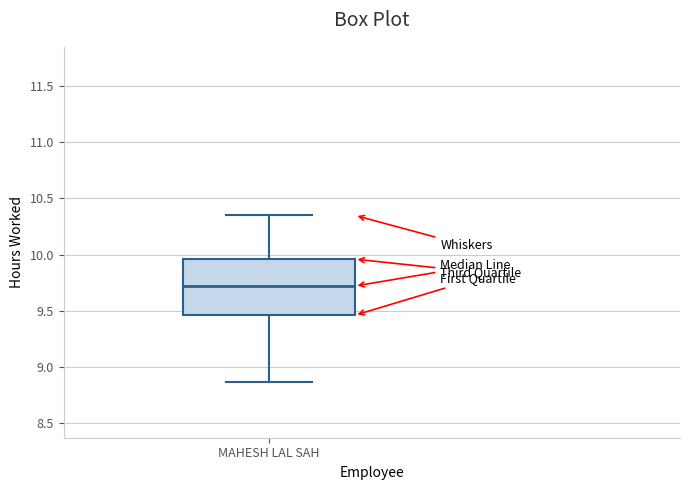

Transcribe this box plot: give where the median line is, the range the box spans, and where the two whiskers end, as read against the y-axis. The values are not printed on the chart, so give them approximately, as read against the axis.

median 9.70, box 9.45 to 9.95, whiskers 8.85 to 10.35